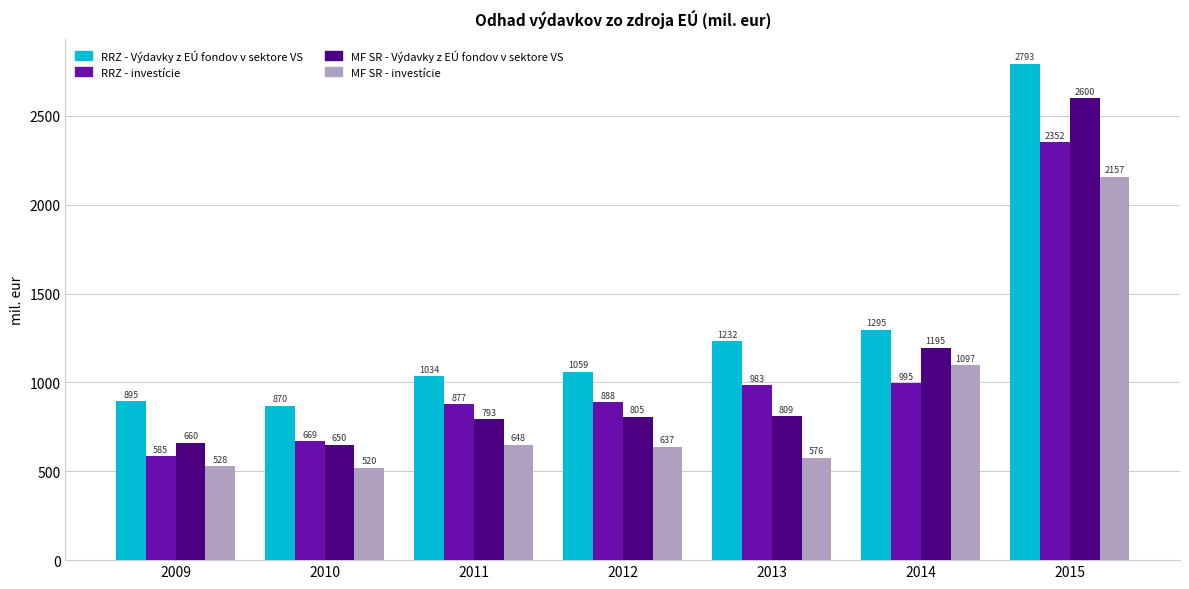

How many bars are there in total?

28